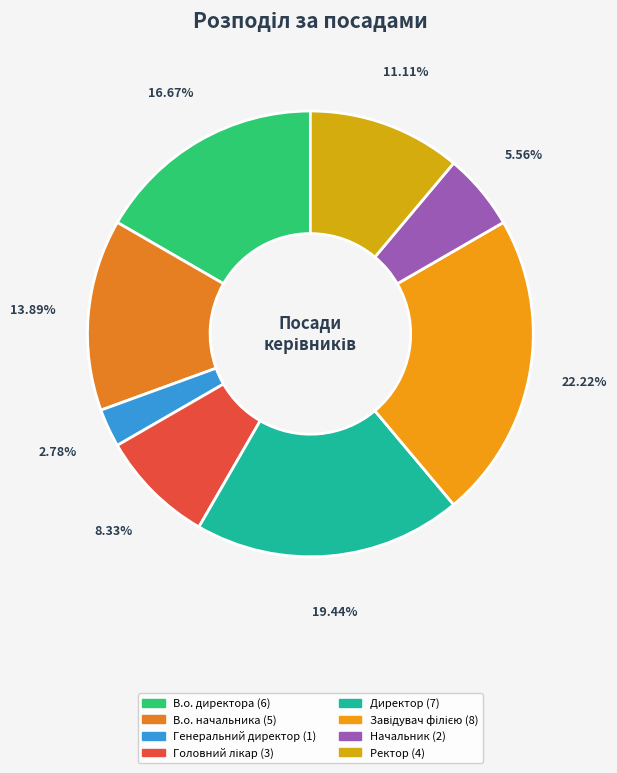

What is the smallest slice in the pie chart?

Генеральний директор